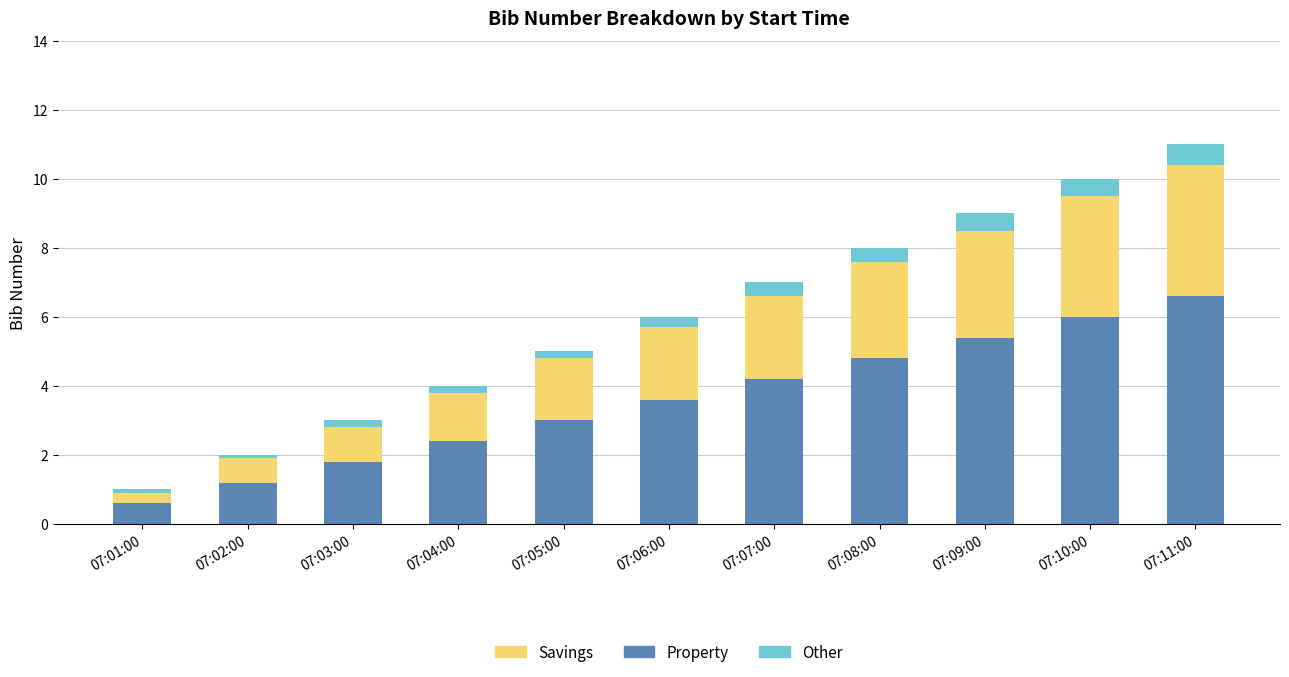

At which label does Property reach its minimum?

07:01:00